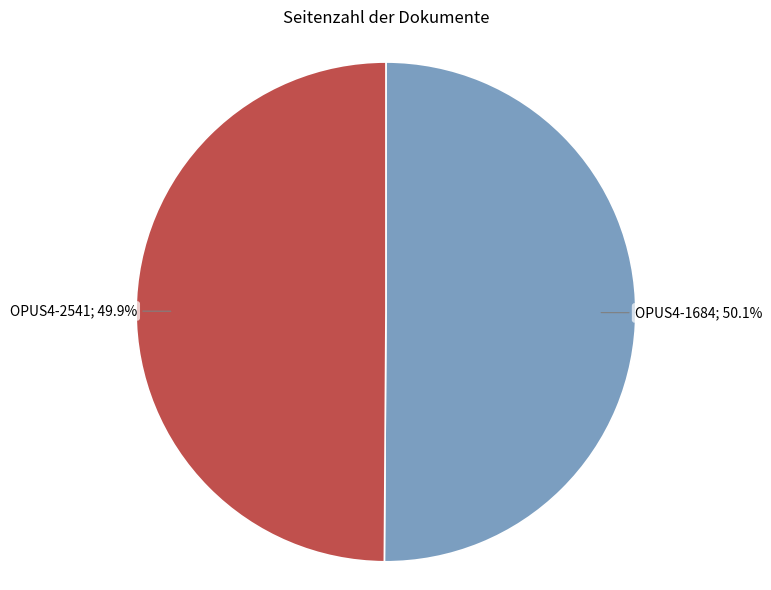

Is there any slice that represents more than half of the pie?

Yes